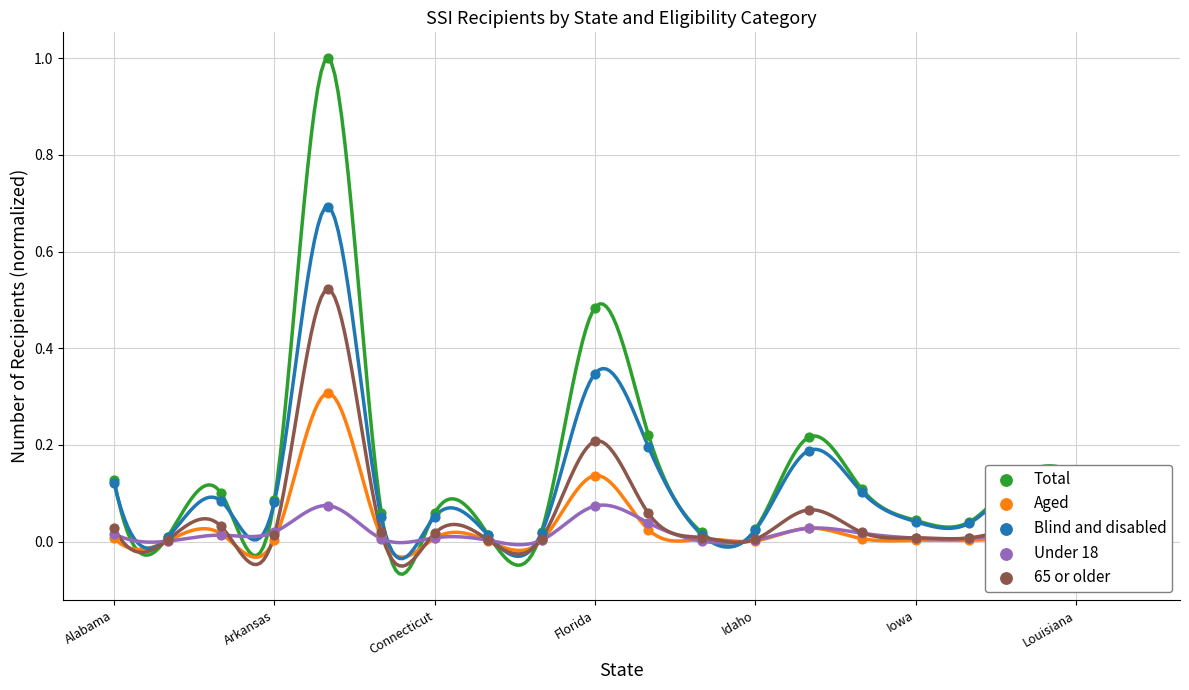

At how many categories does at least one series exceed 0?

20